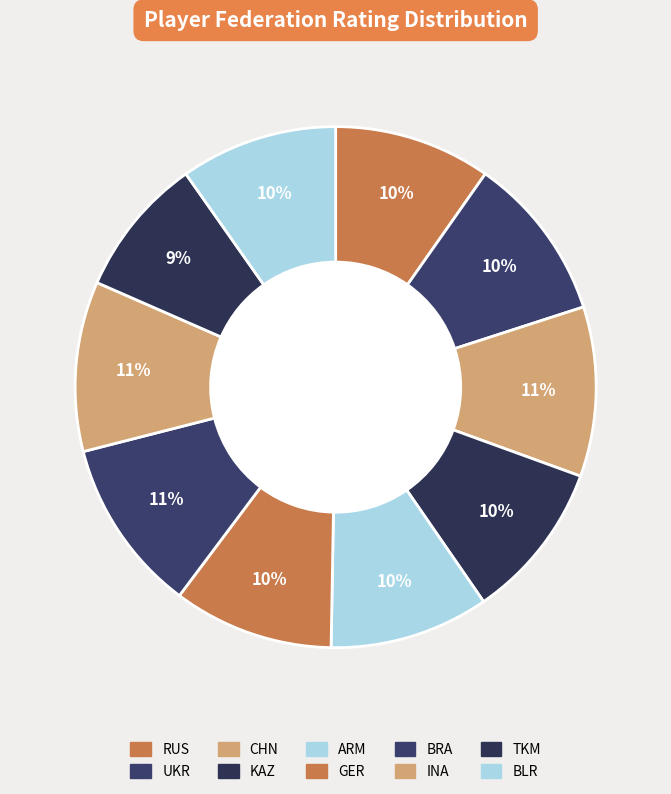

Is there a majority slice in this chart?

No